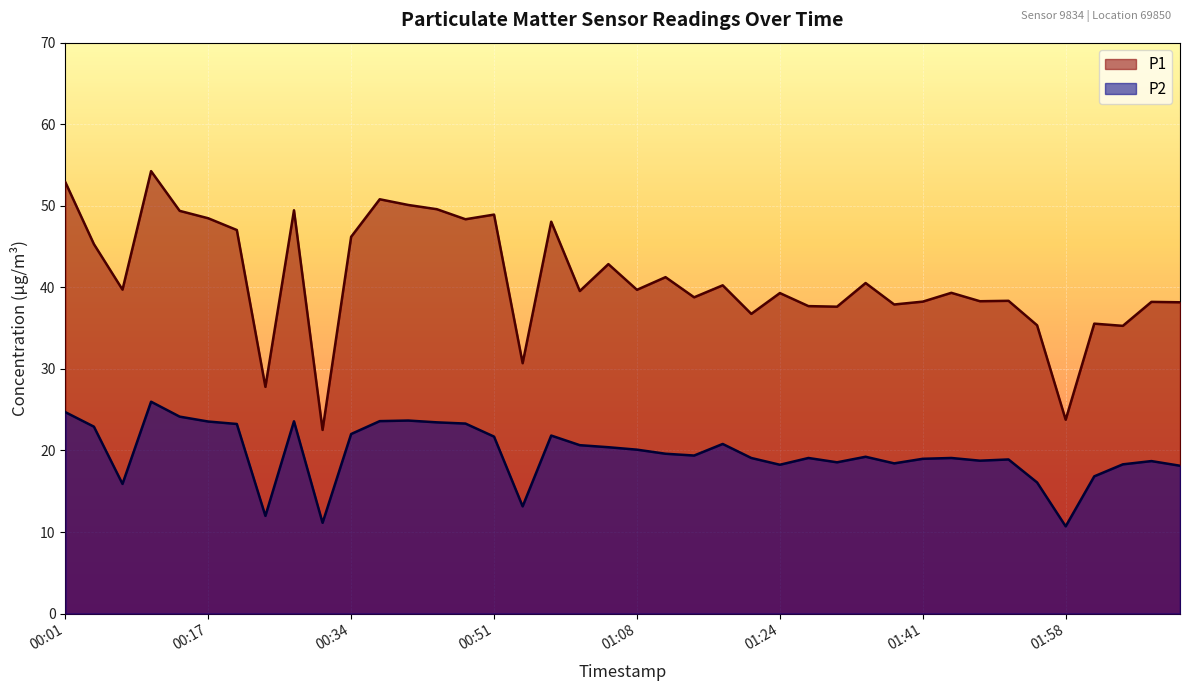

Which has a higher value, 00:04 or 00:24?

00:04